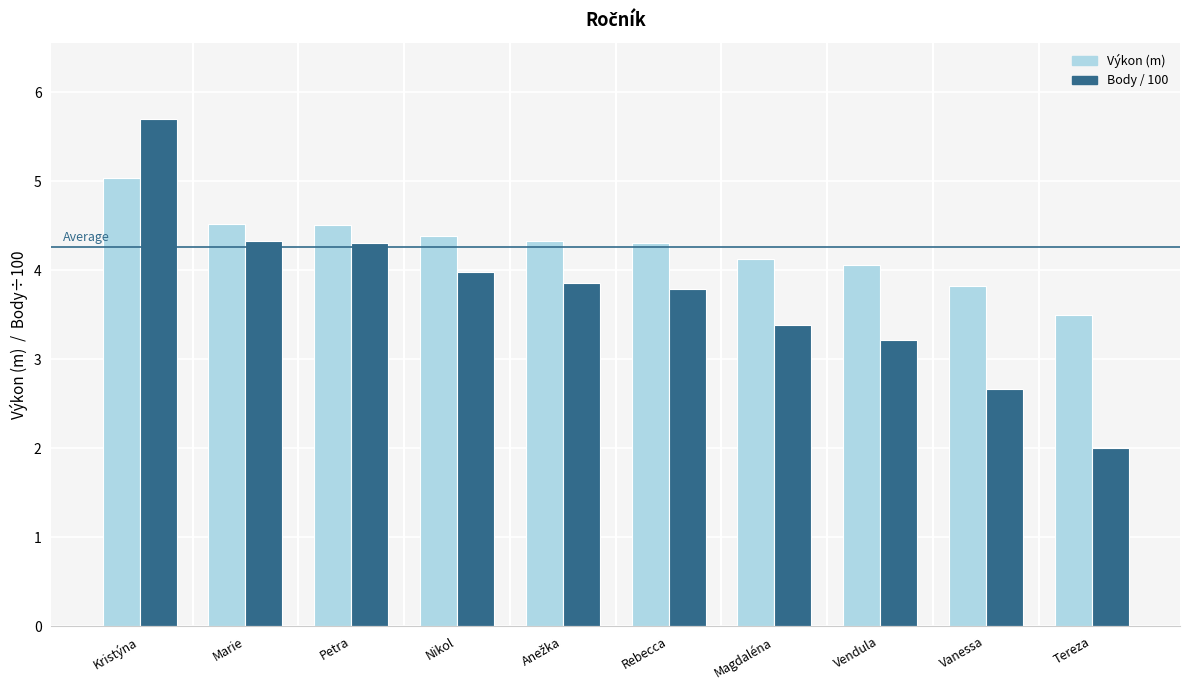

What are all the series names shown in the legend?

Výkon (m), Body / 100